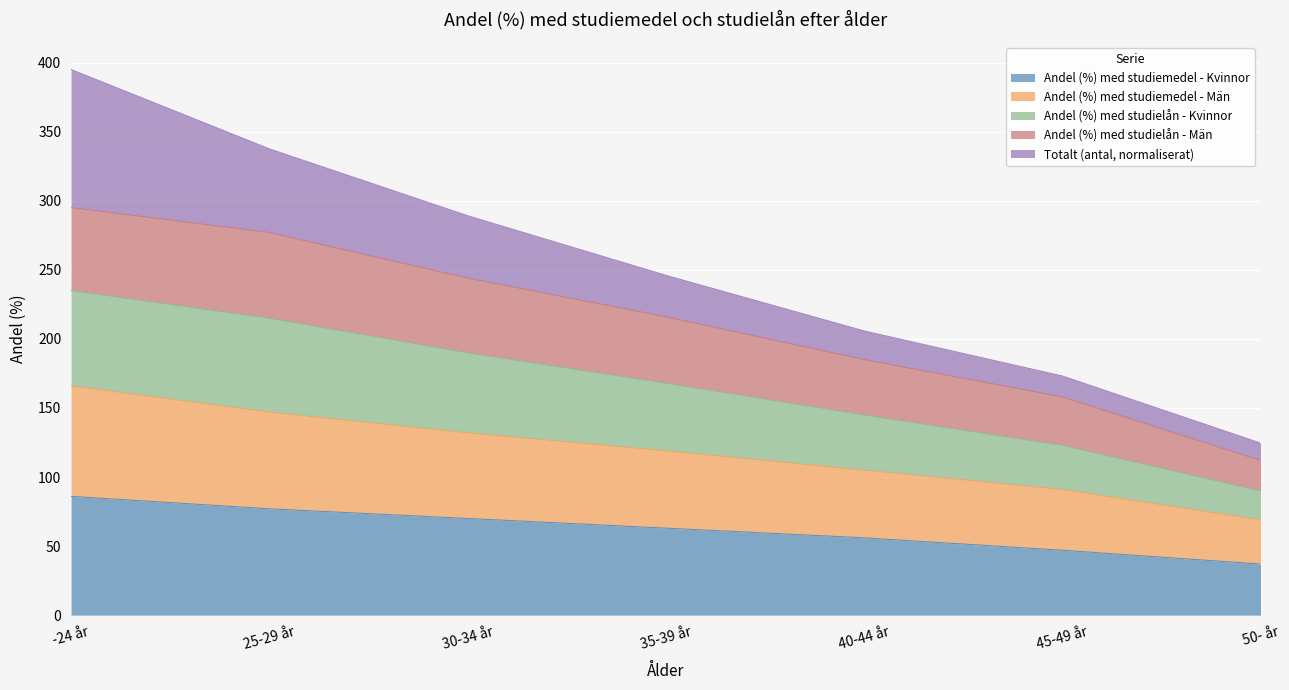

What is the total value across all series at 50- år?

124.6